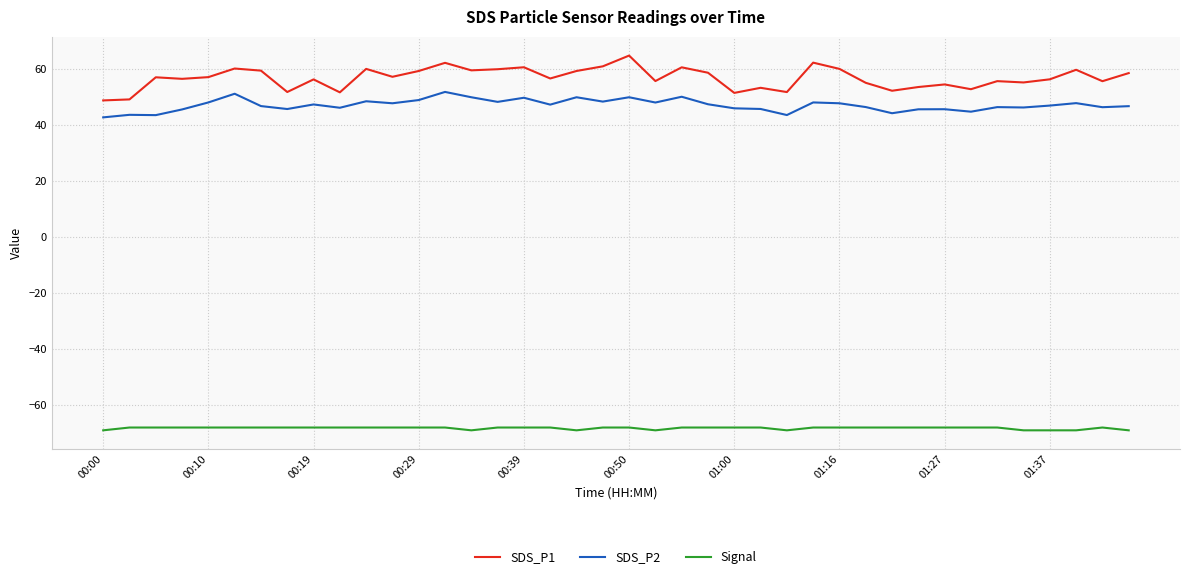

Which series has the largest range (max minus min)?

SDS_P1